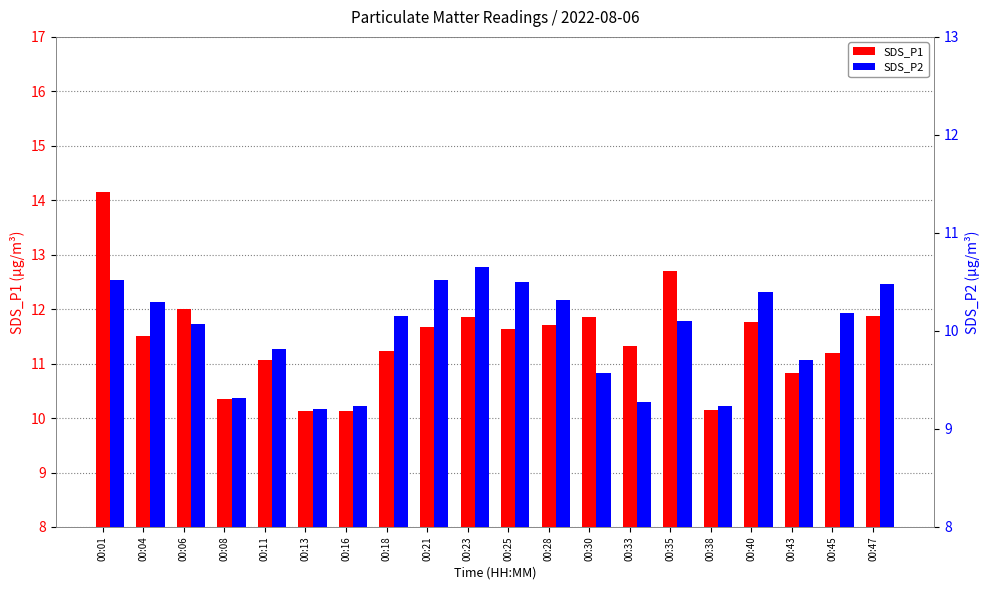

Between 00:11 and 00:21, which series saw the biggest shift?

SDS_P2